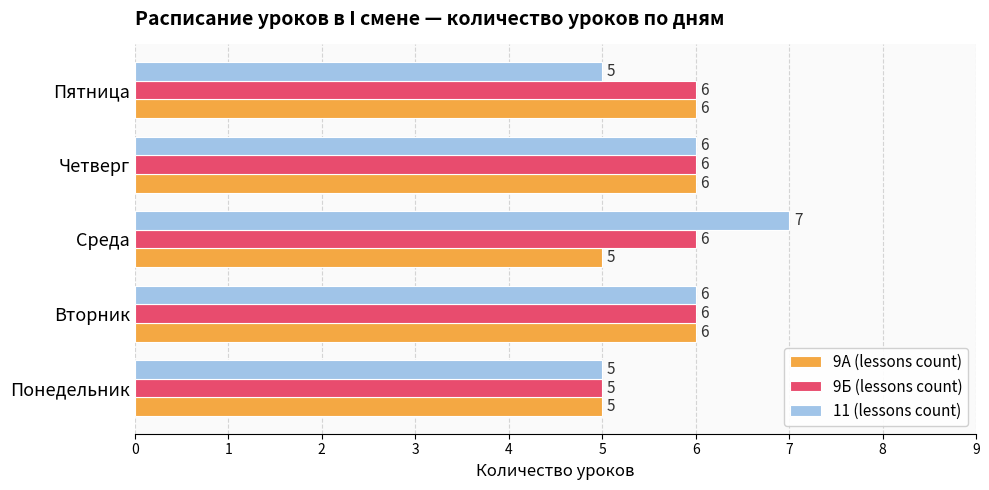

Count the number of data series in this chart.

3